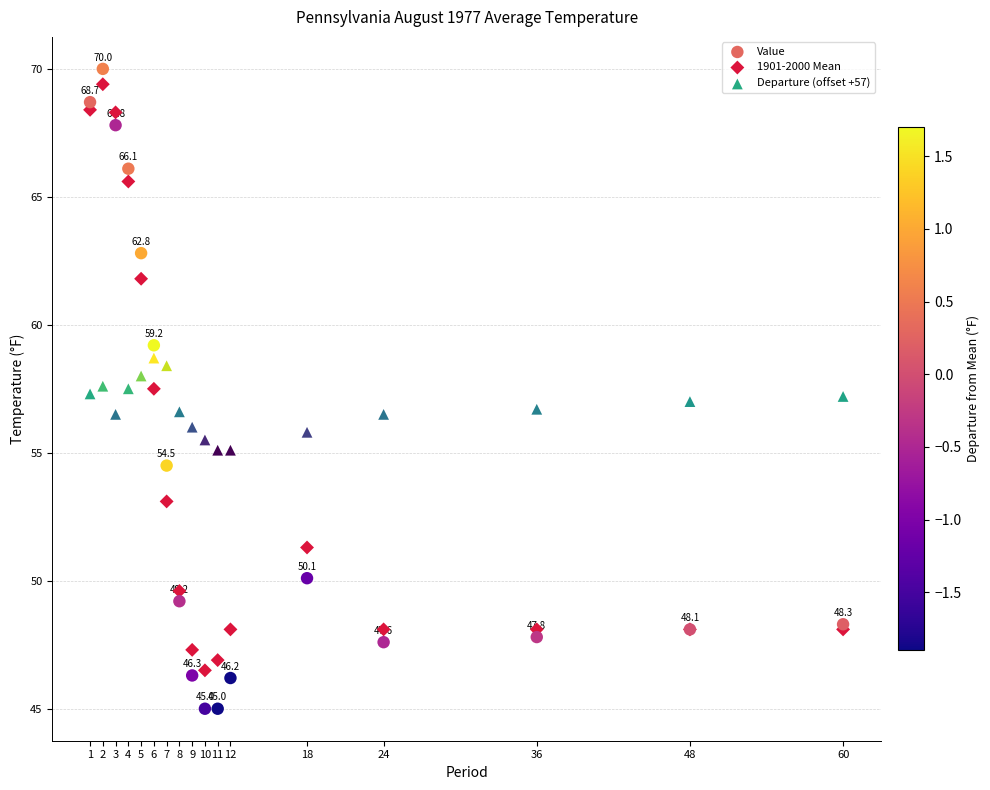

Which series reaches the maximum Y coordinate?

Value